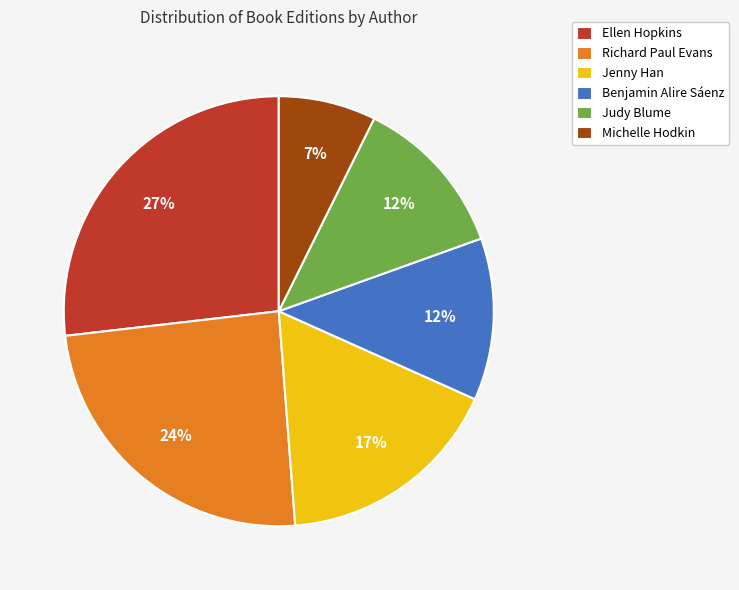

What percentage is the Judy Blume slice, to the nearest percent?

12%